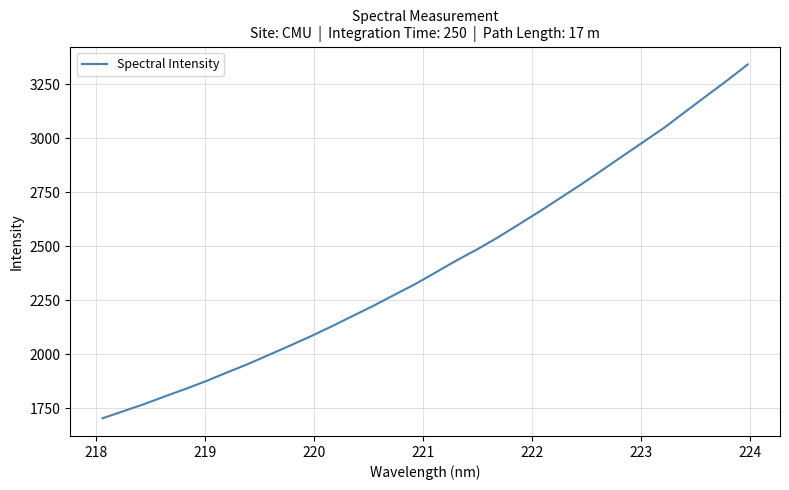

What is the maximum value shown in the chart?

3341.9